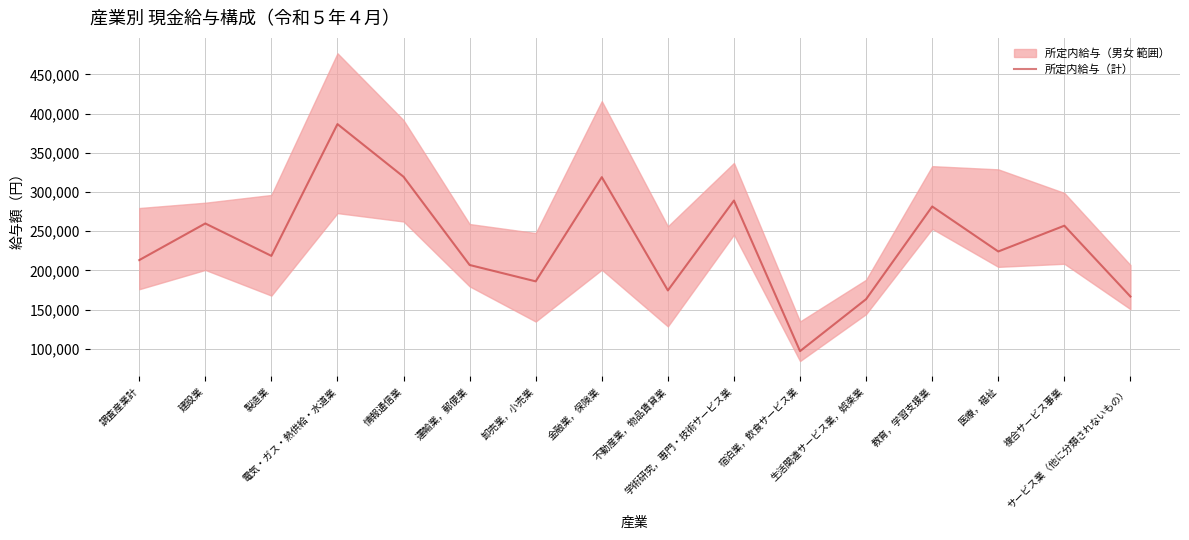

What is the maximum value shown in the chart?

386537